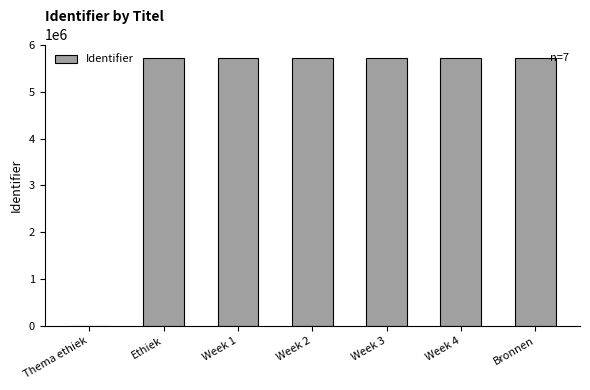

Does the chart contain stacked bars?

No